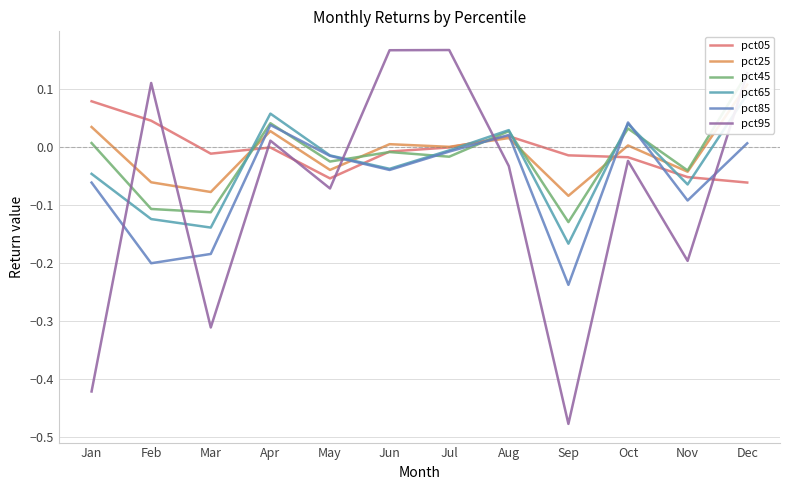

At how many categories does at least one series exceed 0?

8